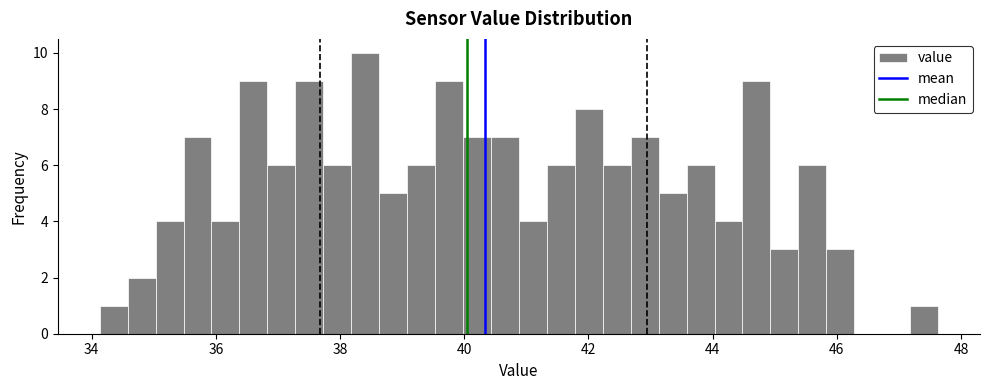

Read against the x-axis, roughly where is the centre of the tallest bar?

38.4